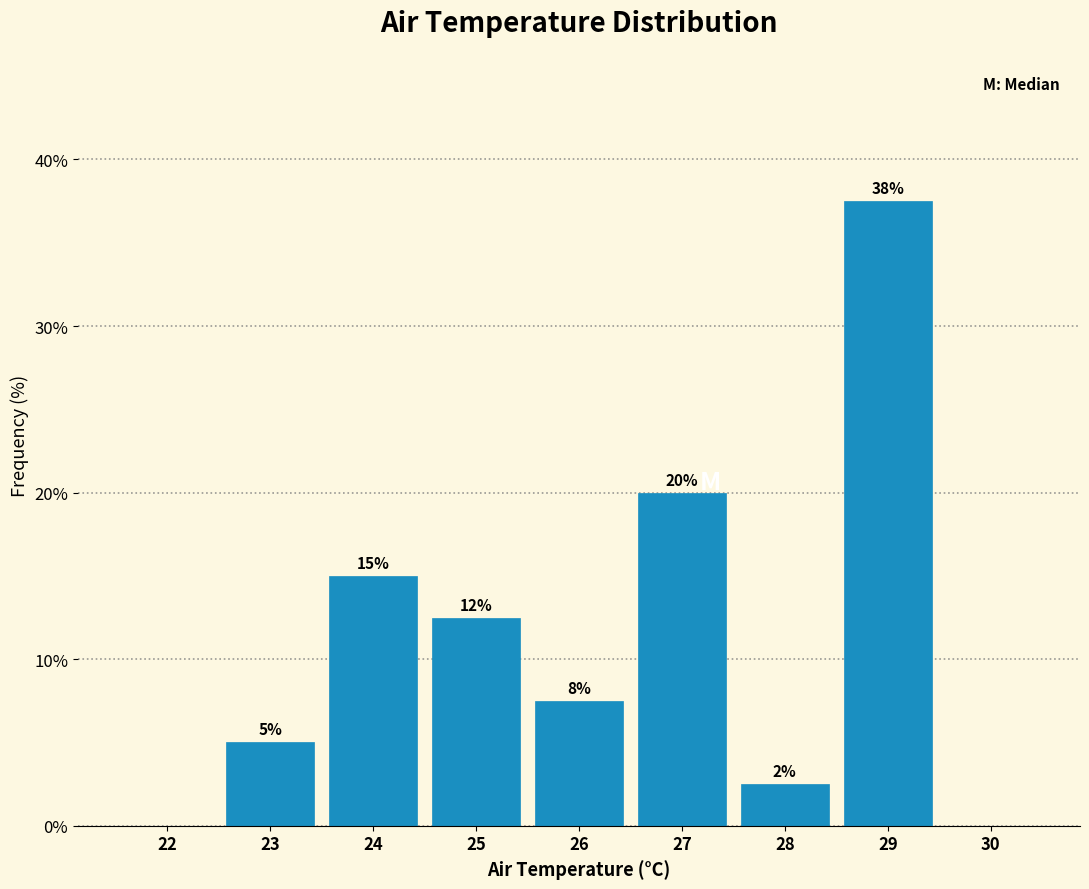

Are the bars horizontal?

No